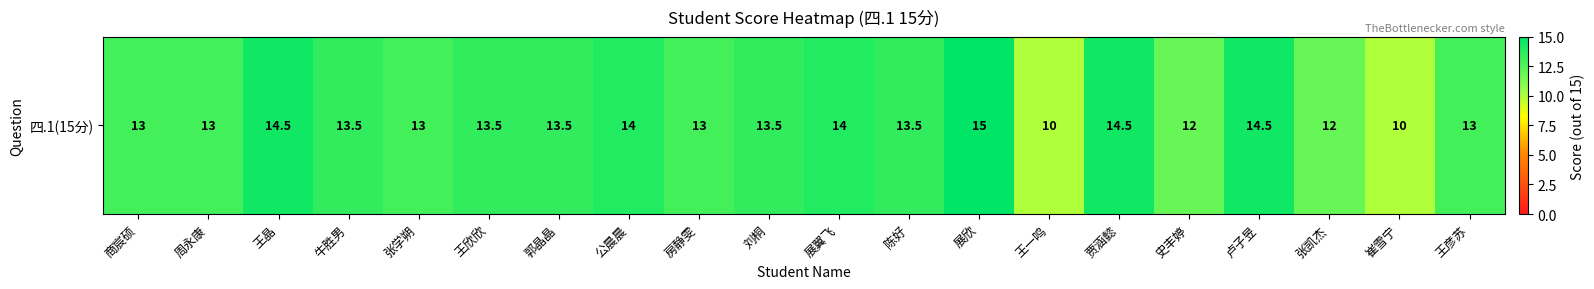

List the labels in order of value, smallest first.

王一鸣, 崔雪宁, 史丰婷, 张凯杰, 商宸硕, 周永康, 张学朔, 房静雯, 王彦苏, 牛胜男, 王欣欣, 郭晶晶, 刘桐, 陈好, 公晨晨, 展翼飞, 王晶, 贾涵懿, 卢子昱, 展欣